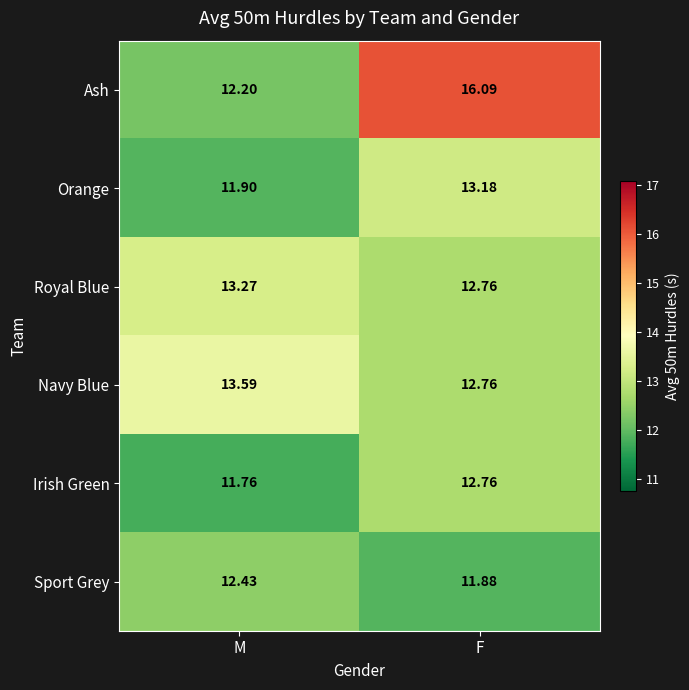

List the series in order of their peak value, highest first.

Ash, Navy Blue, Royal Blue, Orange, Irish Green, Sport Grey